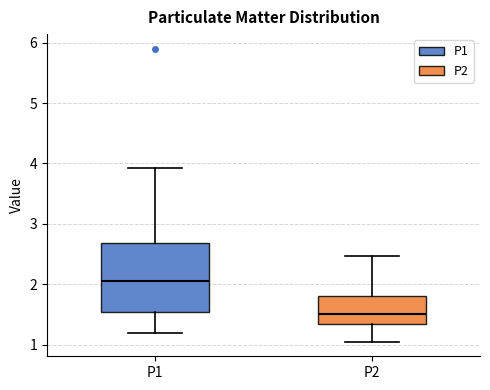

Reading left to right, read every box against the y-axis: the position of its median line, the range the box covers, and the ends of its whiskers. The values are not printed on the chart, so give them approximately, as read against the axis.

P1: median 2.1, box 1.5 to 2.7, whiskers 1.2 to 3.9
P2: median 1.5, box 1.3 to 1.8, whiskers 1.1 to 2.5